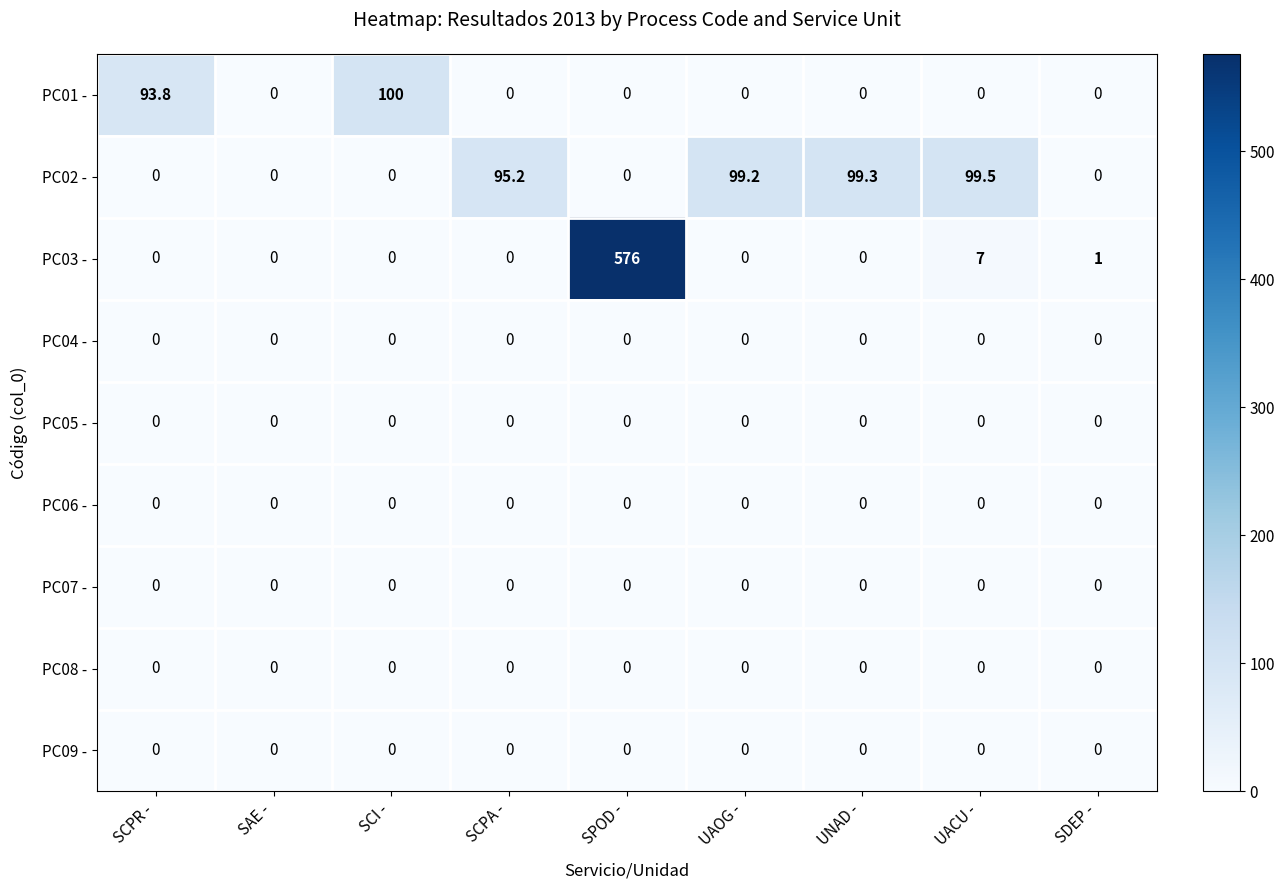

Which series changed the most between SCPA - and UAOG -?

PC02 -